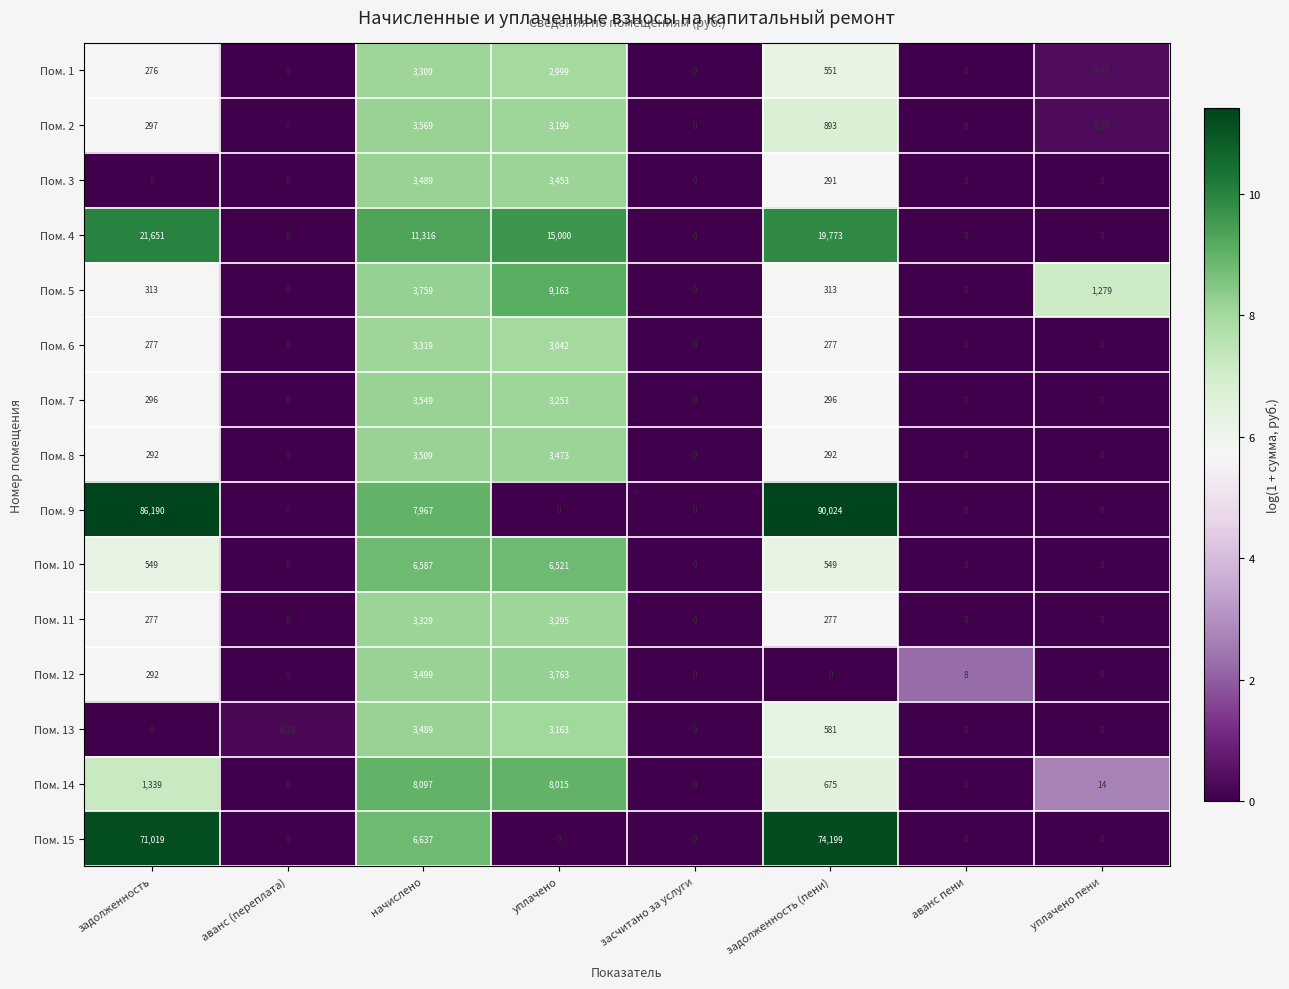

Is the value of Пом. 8 at задолженность (пени) greater than the value of Пом. 10 at начислено?

No